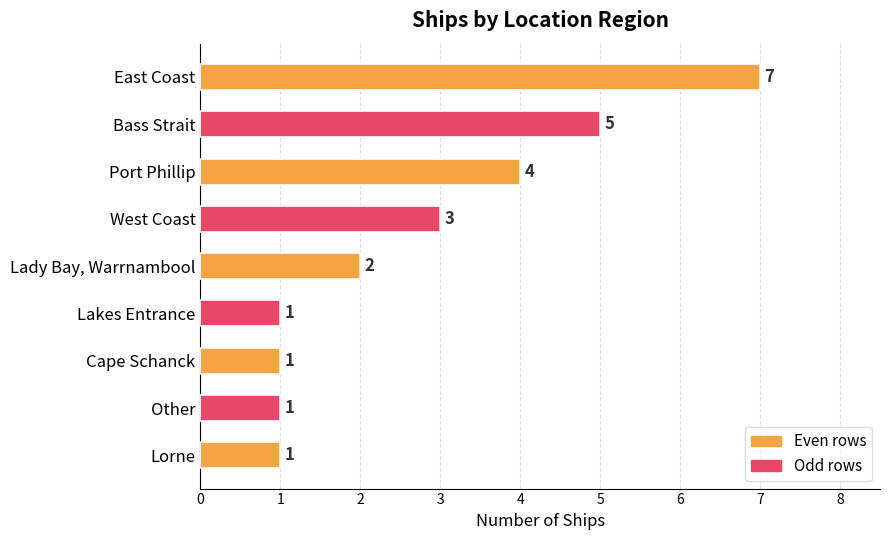

What is the difference between the maximum and second lowest values?

6